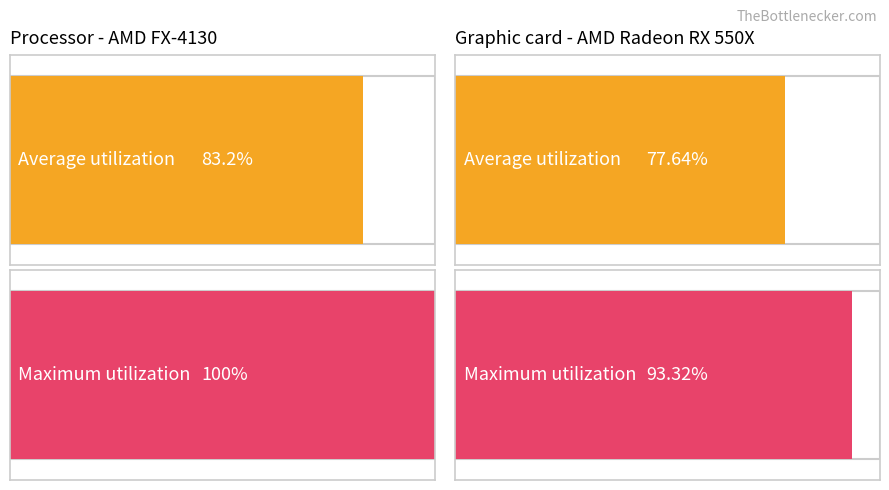

Is it true that Average utilization equals 23.7 at обл. Ловеч?

False